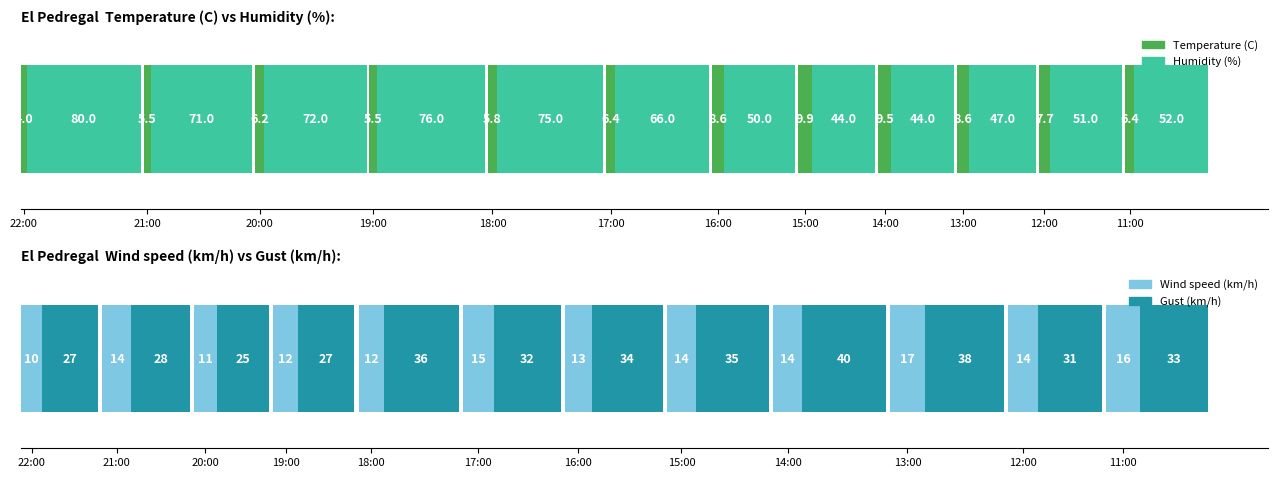

At which category is the sum across all series the highest?

18:00